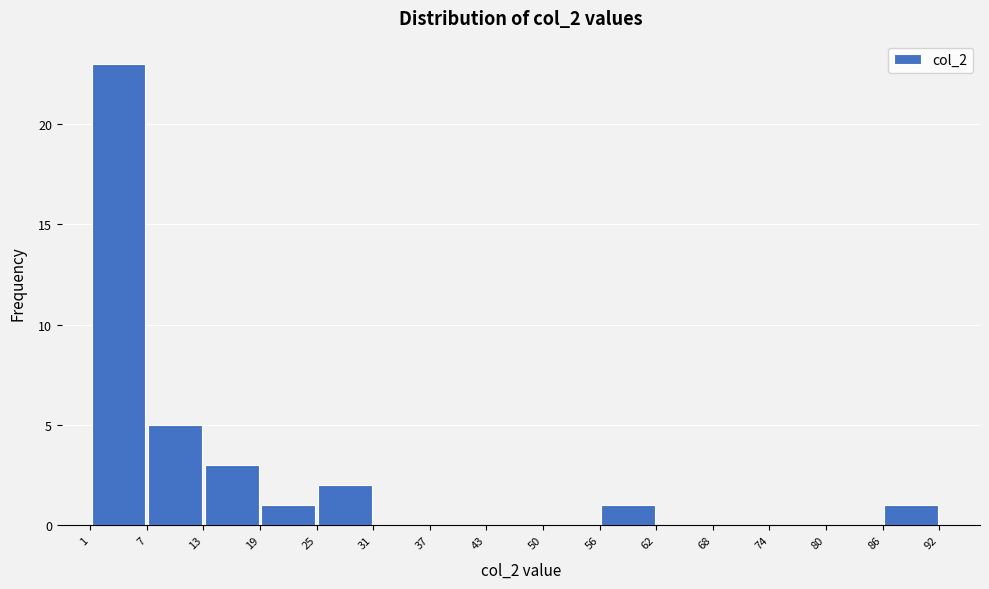

Reading left to right, list every bar in this chart as the range it spans on the x-axis followed by its height. The values are not printed on the chart, so give them approximately, as read against the axis.

1 to 7: 23
7 to 13: 5
13 to 19: 3
19 to 25: 1
25 to 31: 2
31 to 37: 0
37 to 43: 0
43 to 50: 0
50 to 56: 0
56 to 62: 1
62 to 68: 0
68 to 74: 0
74 to 80: 0
80 to 86: 0
86 to 92: 1